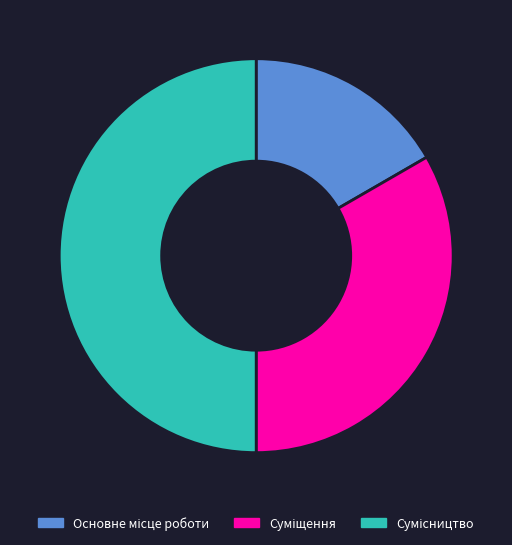

What is the ratio of the value at Суміщення to the value at Основне місце роботи?

2.0